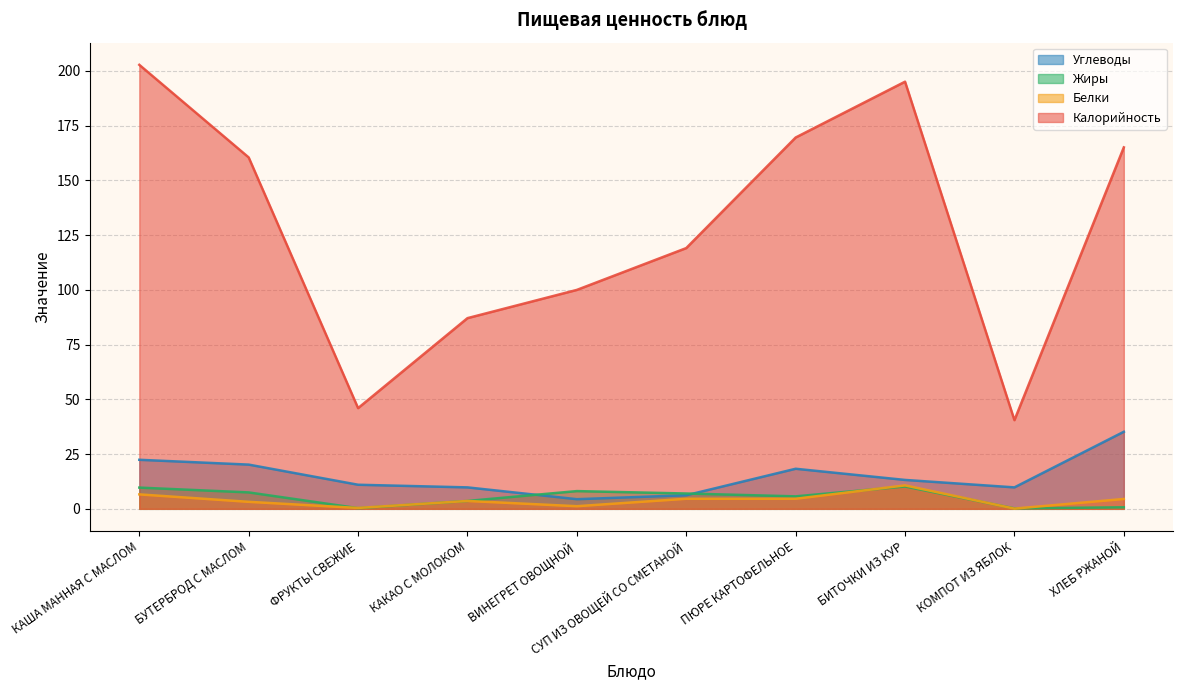

At which category does Углеводы reach its first local peak?

ПЮРЕ КАРТОФЕЛЬНОЕ